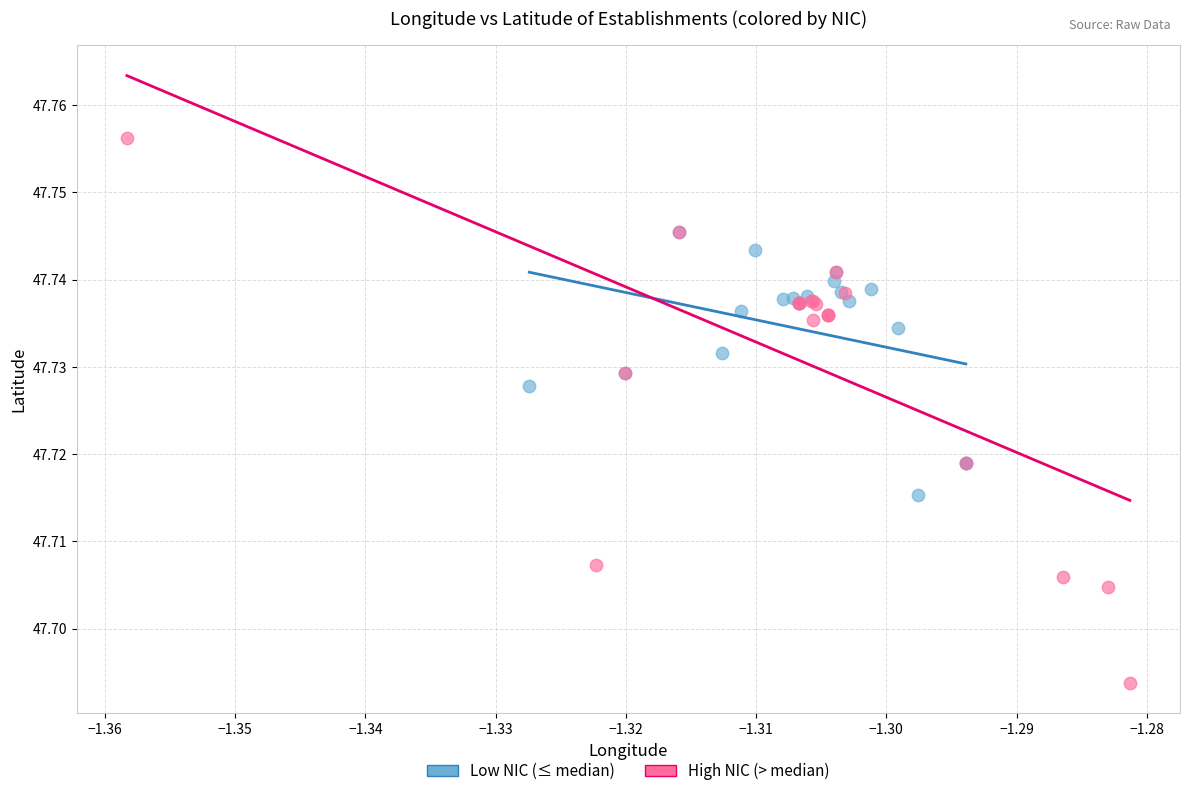

What are all the series names shown in the legend?

Low NIC (≤ median), High NIC (> median)